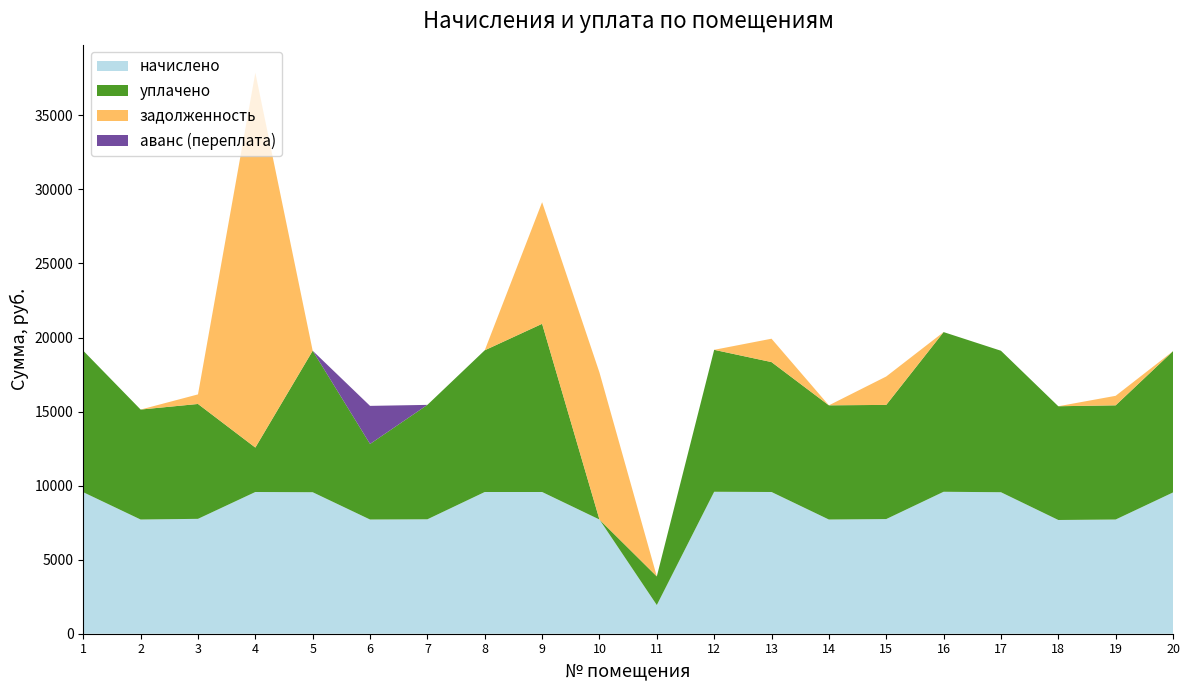

Reading left to right, transcribe all the data shown in this chart.

начислено: 1=9553.9	2=7710.7	3=7756.8	4=9569.3	5=9553.9	6=7710.7	7=7726.1	8=9569.3	9=9569.3	10=7710.7	11=1935.4	12=9584.6	13=9569.3	14=7710.7	15=7741.4	16=9584.6	17=9553.9	18=7680.0	19=7710.7	20=9538.6
уплачено: 1=9553.9	2=7425.6	3=7756.8	4=3000.0	5=9553.9	6=5103.5	7=7726.1	8=9569.3	9=11356.0	10=0.0	11=1935.4	12=9584.6	13=8771.8	14=7710.7	15=7709.5	16=10782.7	17=9553.9	18=7680.0	19=7710.7	20=9538.6
задолженность: 1=0.0	2=0.0	3=646.4	4=25310.7	5=0.0	6=0.0	7=0.0	8=0.0	9=8214.3	10=9929.6	11=0.0	12=0.0	13=1578.7	14=0.0	15=1917.6	16=0.0	17=0.0	18=0.0	19=642.6	20=0.0
аванс (переплата): 1=0.0	2=0.0	3=0.0	4=0.0	5=0.0	6=2570.2	7=0.0	8=0.0	9=0.0	10=0.0	11=0.0	12=0.0	13=0.0	14=0.0	15=0.0	16=0.0	17=0.0	18=0.0	19=0.0	20=0.0